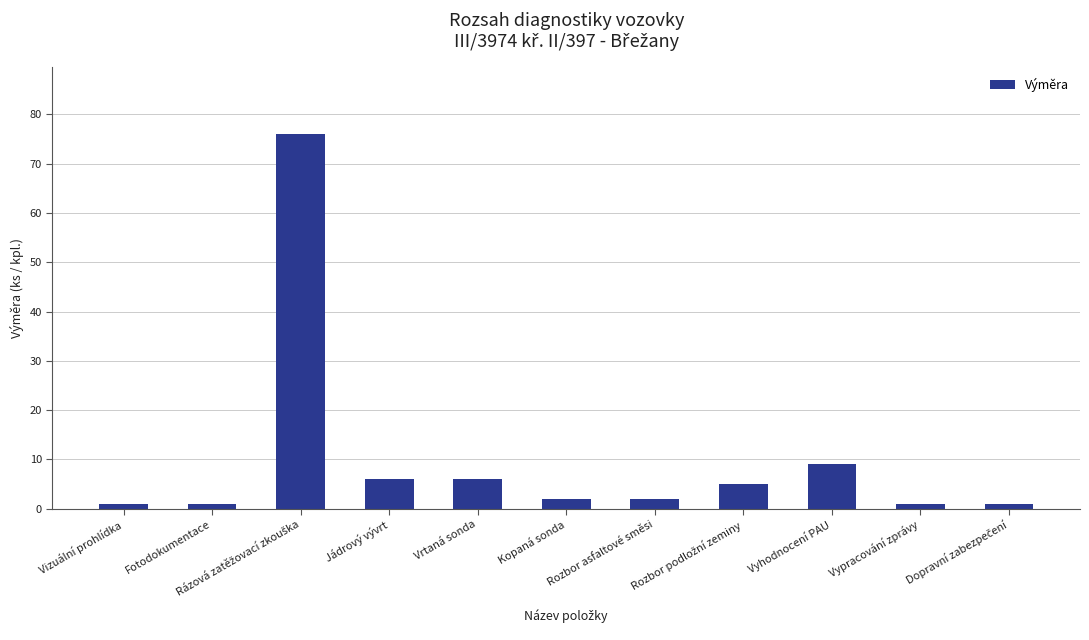

What is the difference between the second highest and minimum values?

8